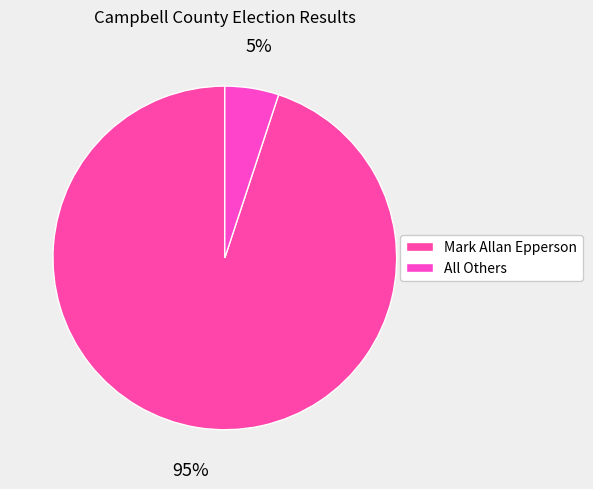

What is the largest slice in the pie chart?

Mark Allan Epperson